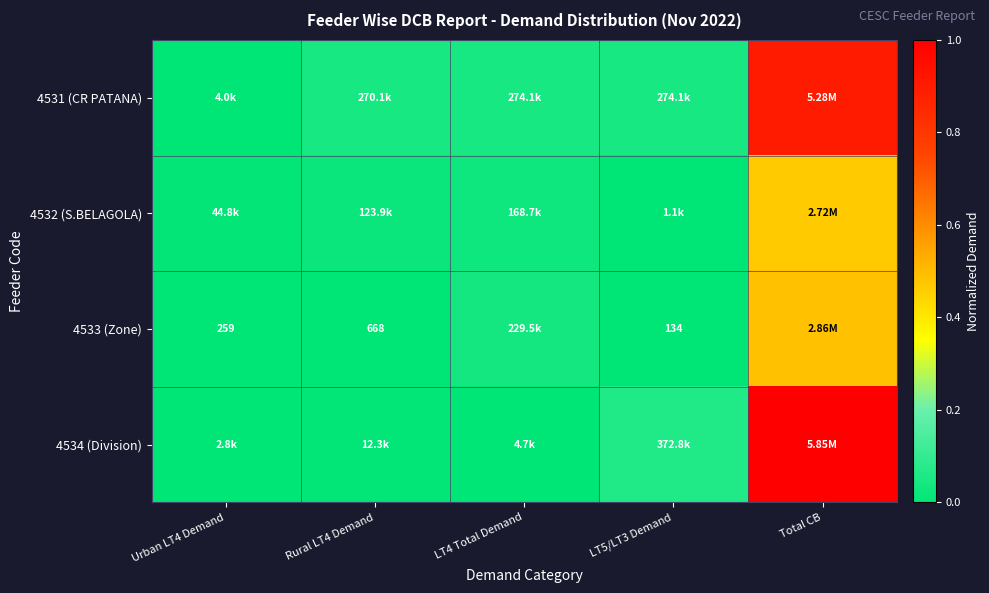

True or false: 4531 (CR PATANA) has a value of 0.0 at LT4 Total Demand.

True